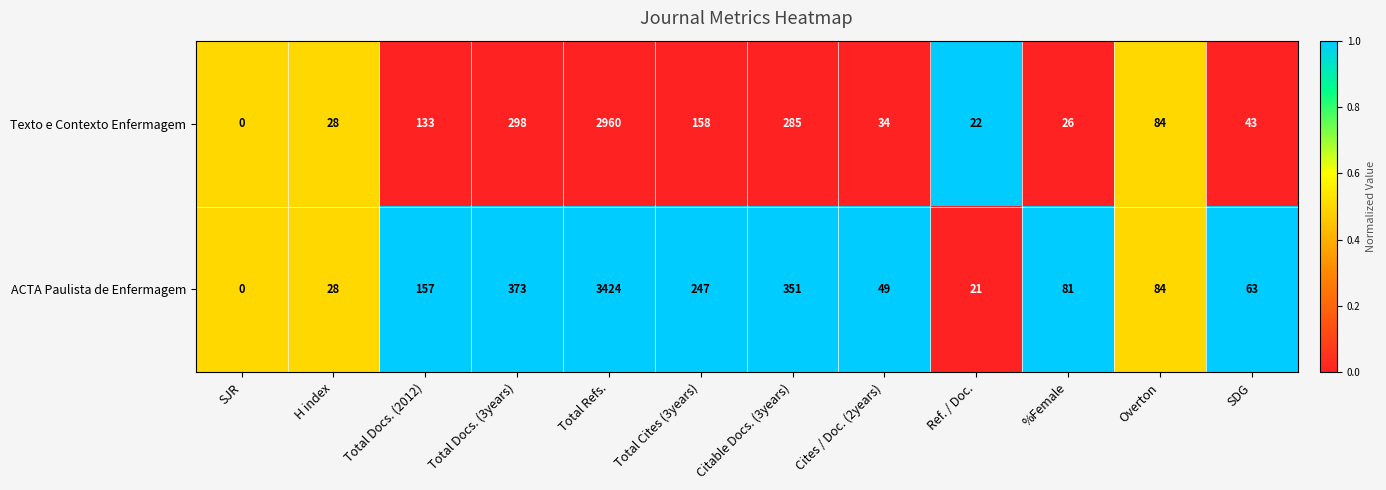

At %Female, list the series in order from largest to smallest.

ACTA Paulista de Enfermagem, Texto e Contexto Enfermagem